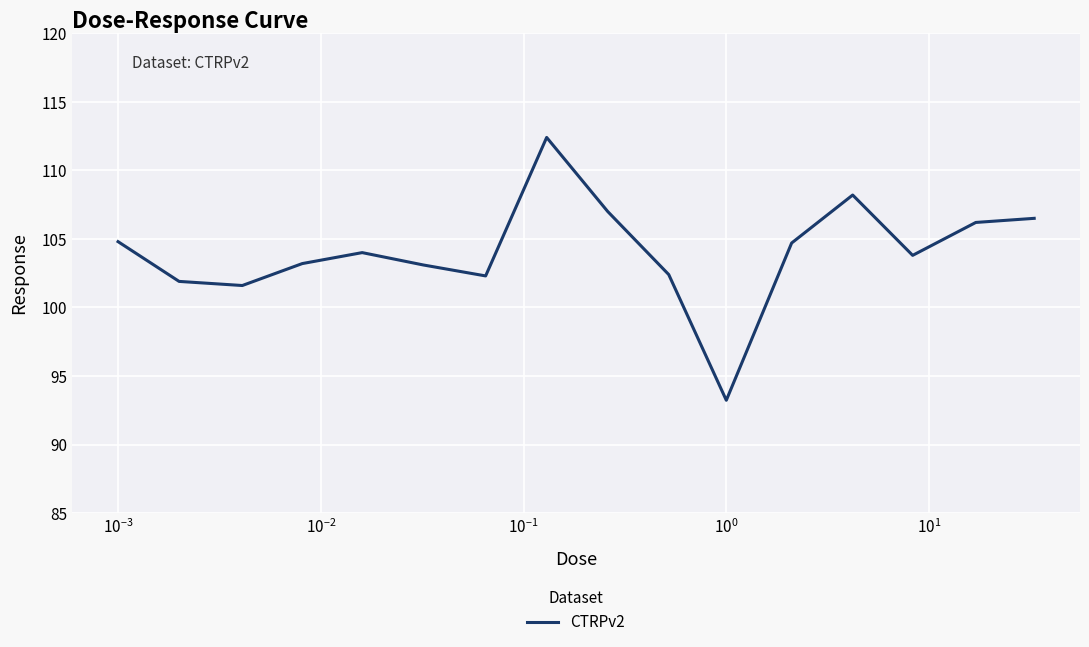

What is the greatest value displayed?

112.4